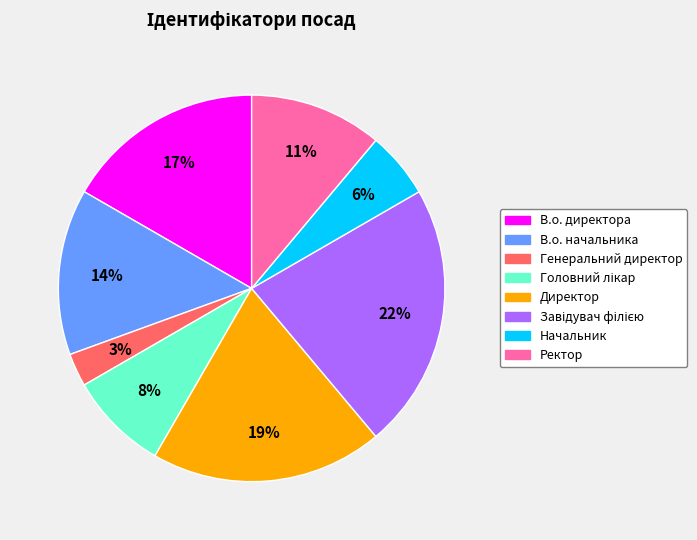

Is there any slice that represents more than half of the pie?

No